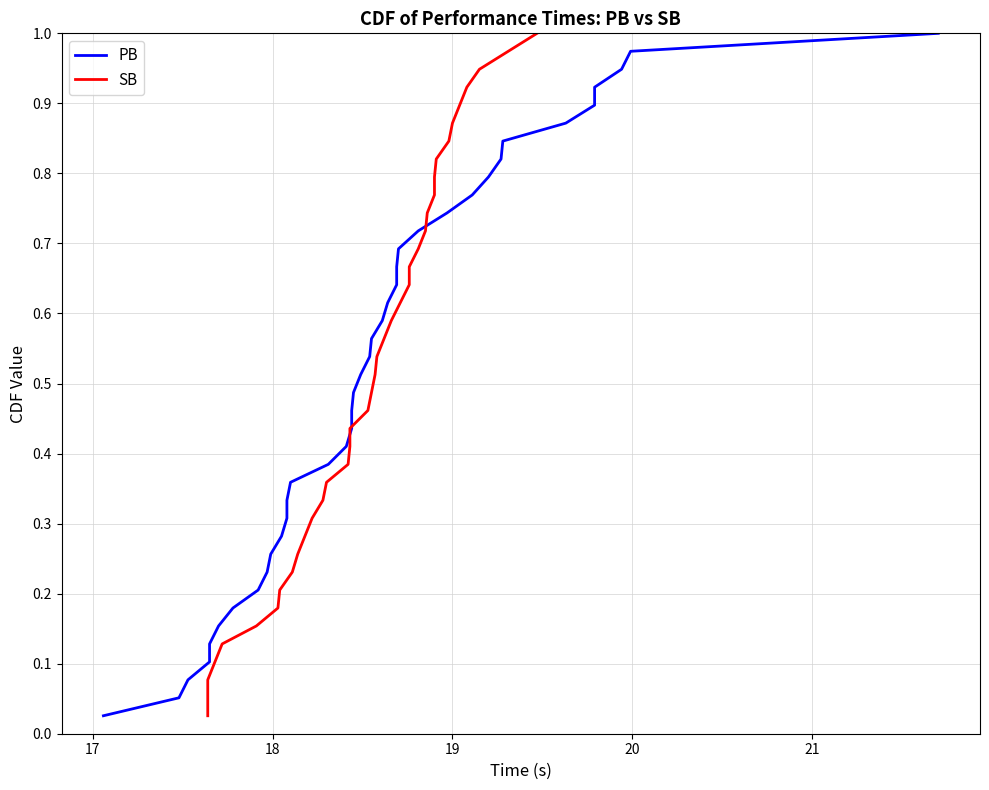

How many distinct data groups are displayed?

2